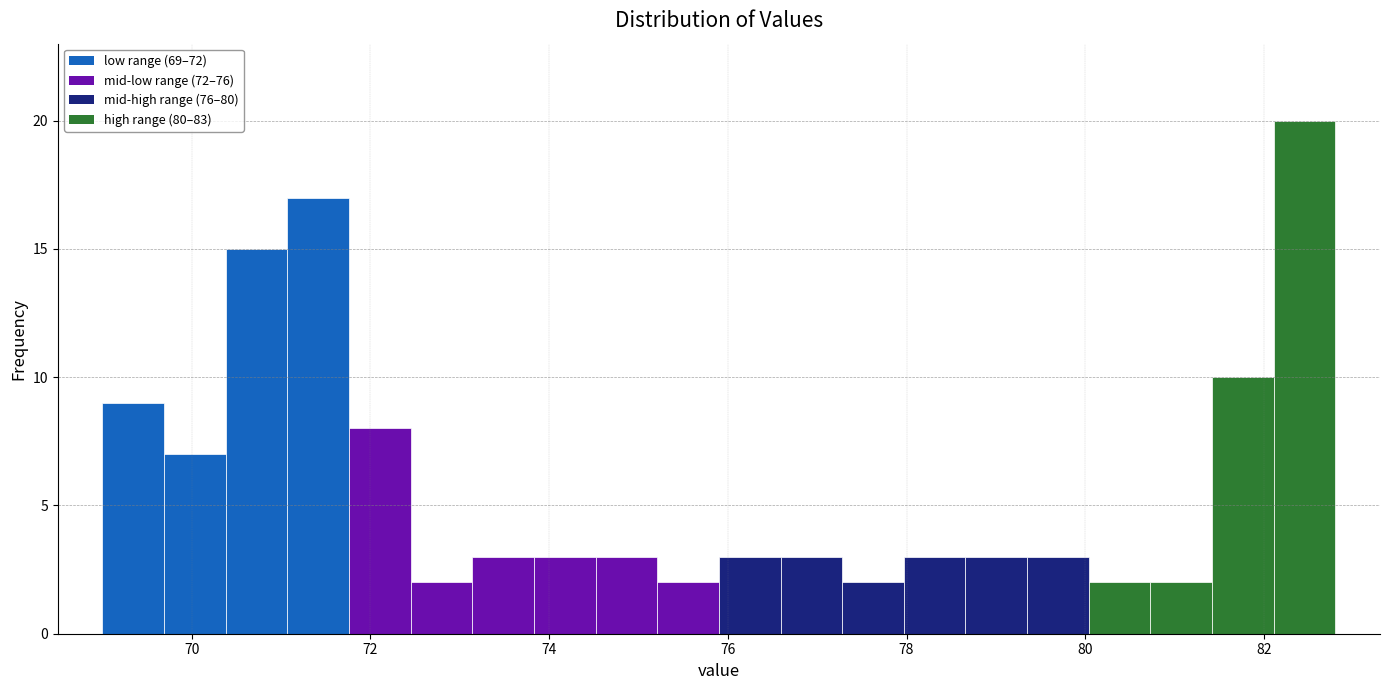

Around what value on the x-axis is the tallest bar? Give the approximate position of its centre, as read against the axis.

82.4